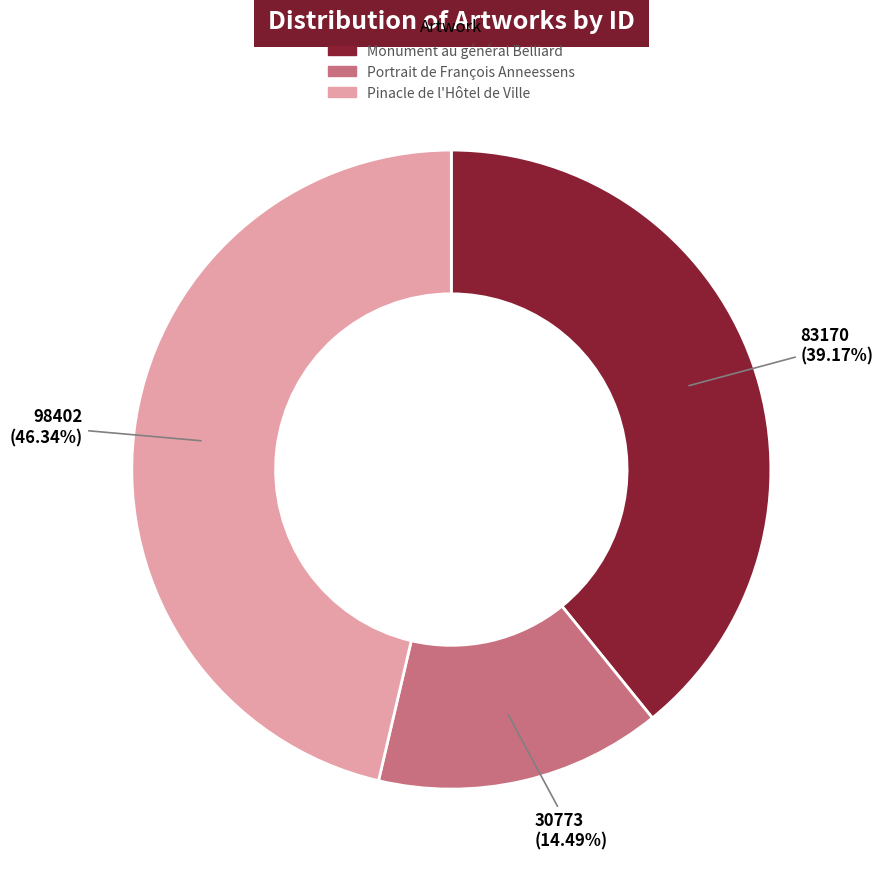

To the nearest percent, what is the average slice percentage?

33%